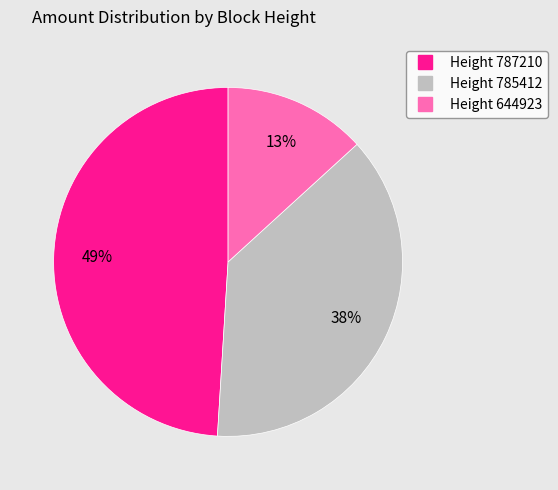

To the nearest percent, what is the average slice percentage?

33%